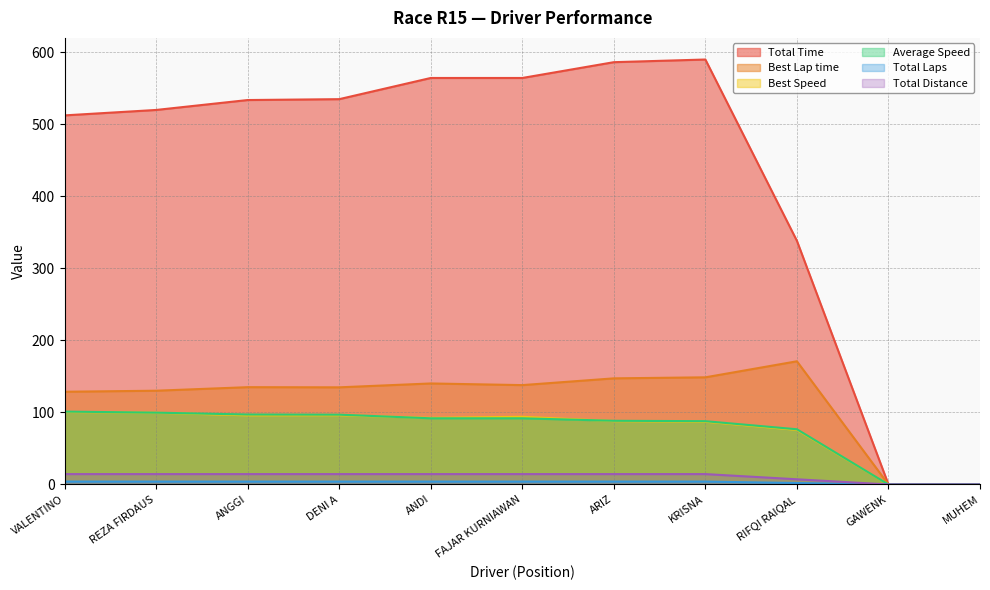

Rank the series at ANGGI from highest to lowest value.

Total Time, Best Lap time, Average Speed, Best Speed, Total Distance, Total Laps